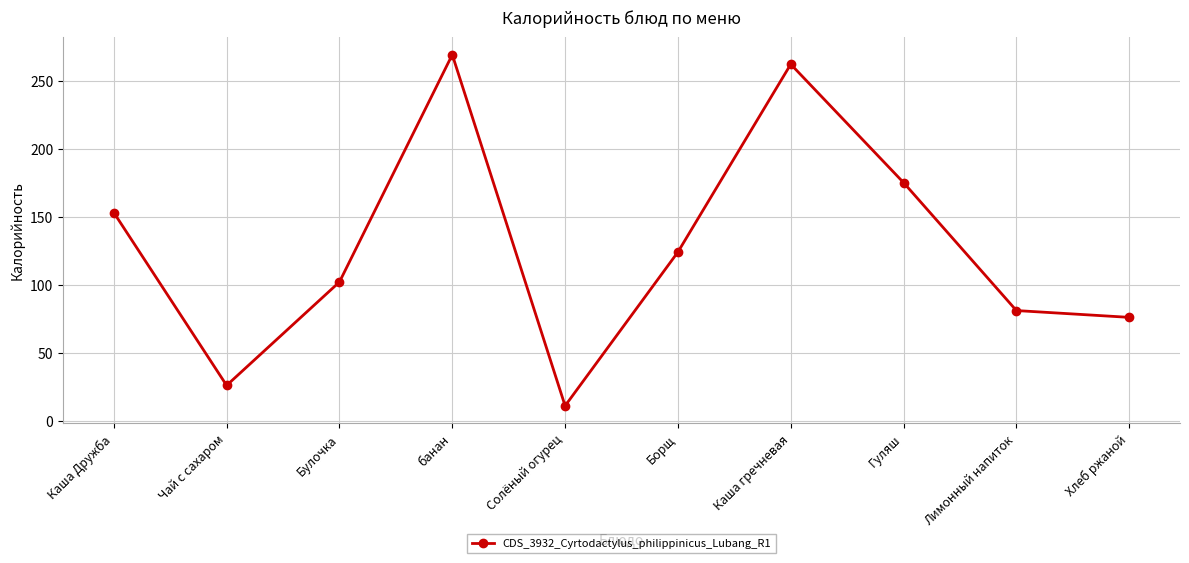

Read the value at Борщ, to the nearest 5.

125